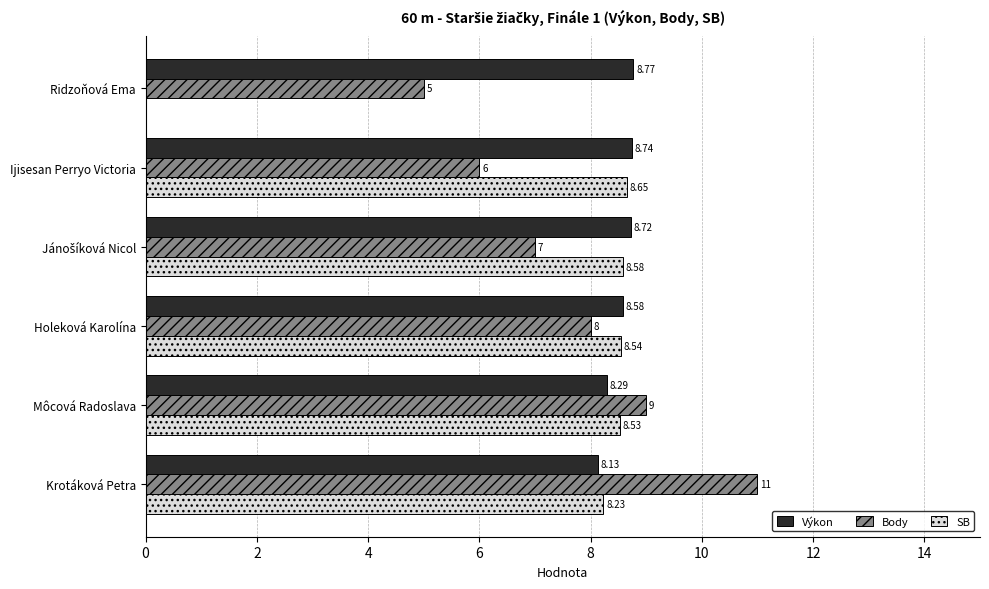

Which series has the largest total across all categories?

Výkon